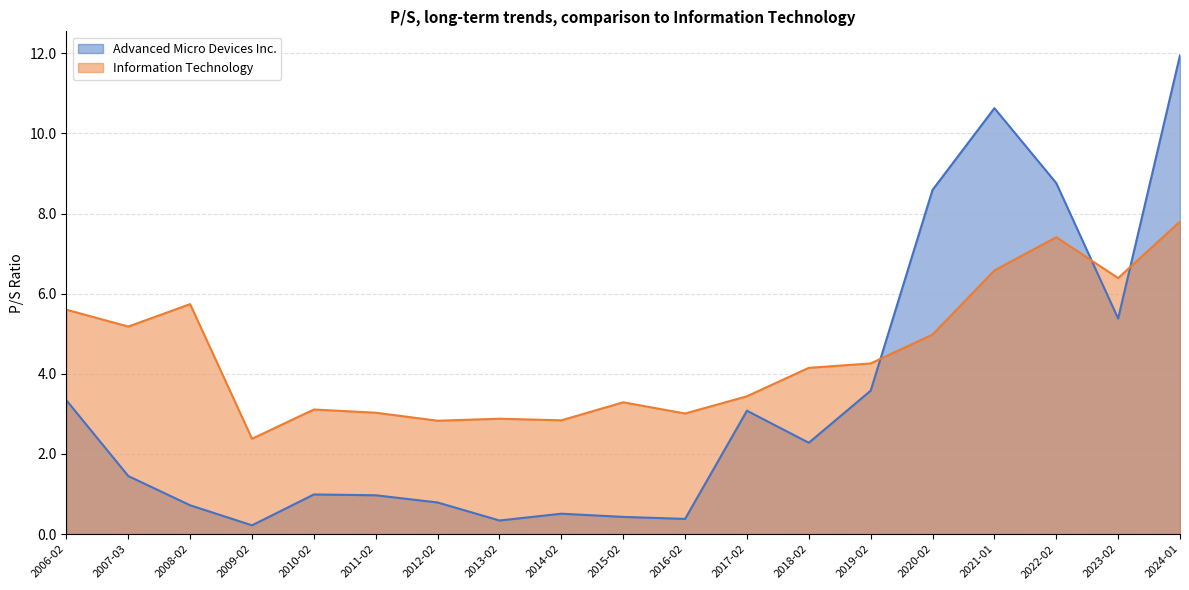

List the series in order of their peak value, lowest first.

Information Technology, Advanced Micro Devices Inc.